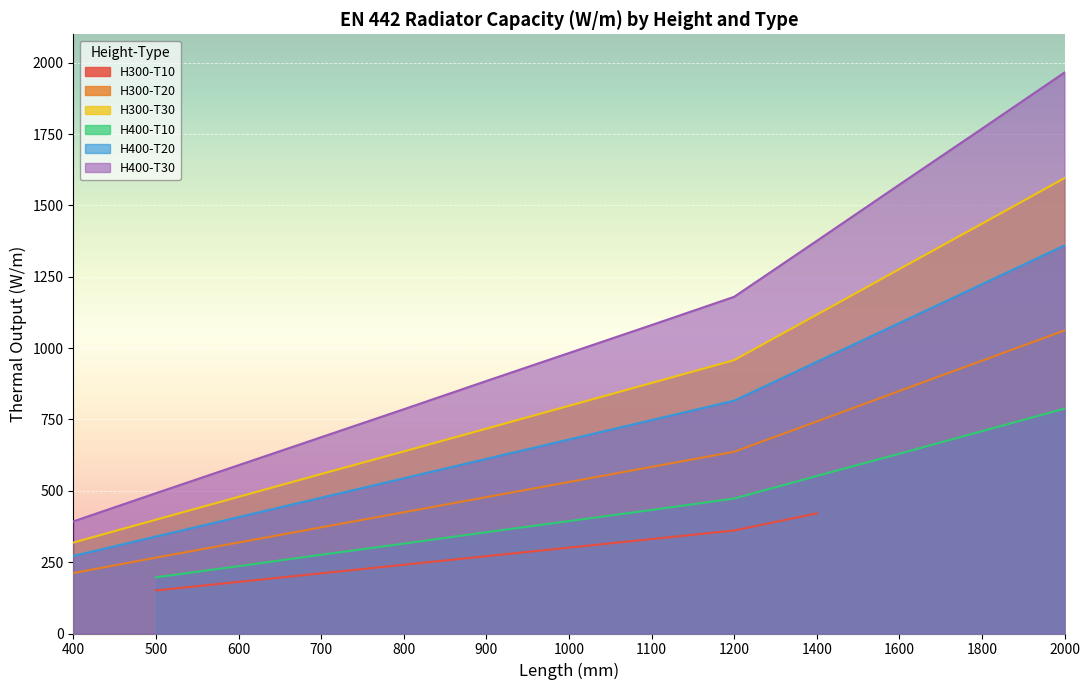

The value of H400-T30 at 1400 is 1376. True or false?

True